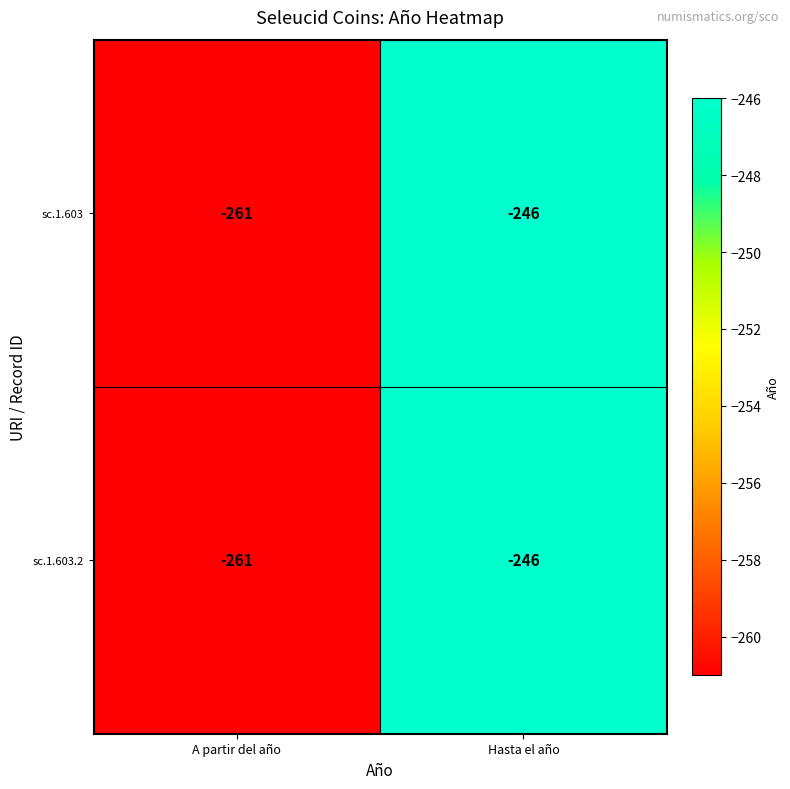

Rank the categories by sc.1.603 value from highest to lowest.

Hasta el año, A partir del año